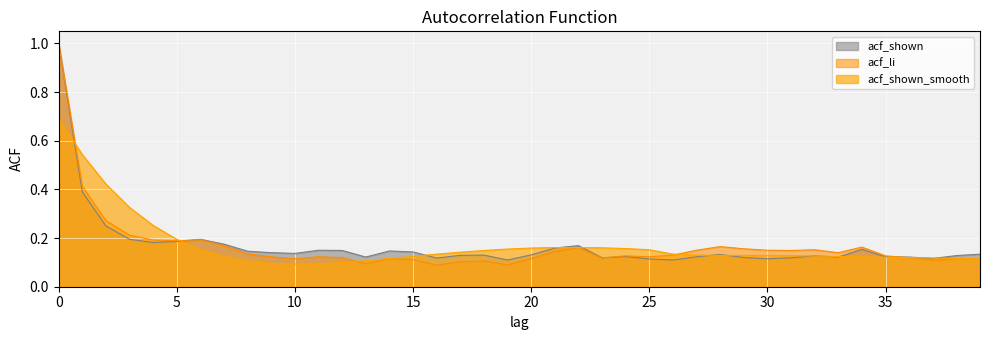

How many distinct data groups are displayed?

3